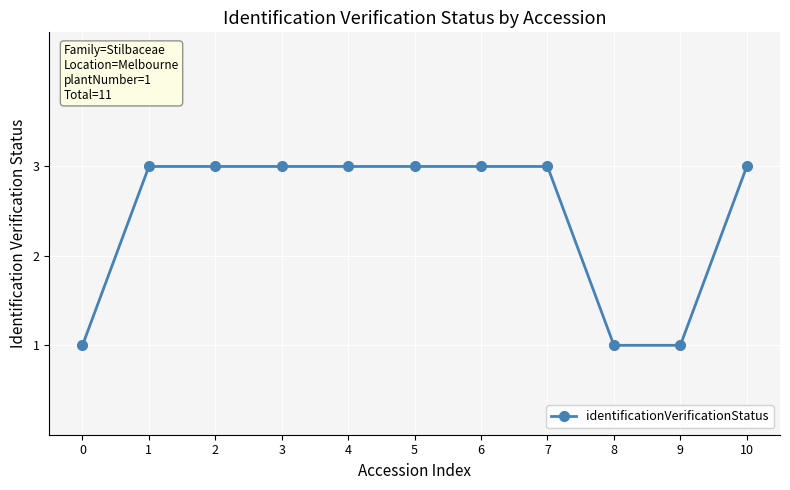

Does the chart have visible grid lines?

Yes